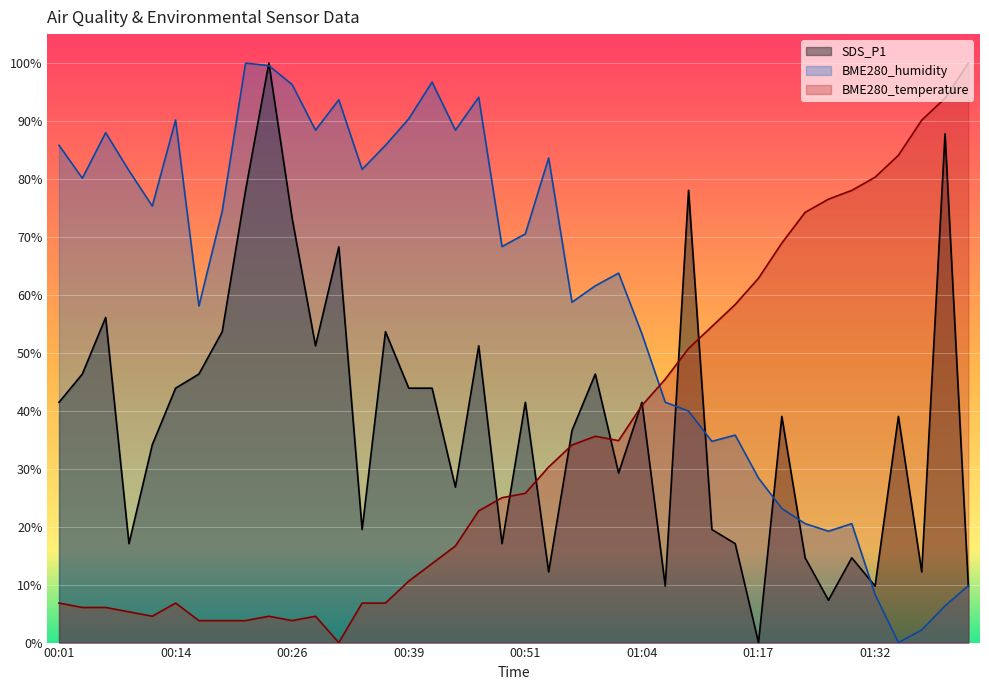

After their last crossing, which series has the higher values: BME280_temperature or SDS_P1?

BME280_temperature